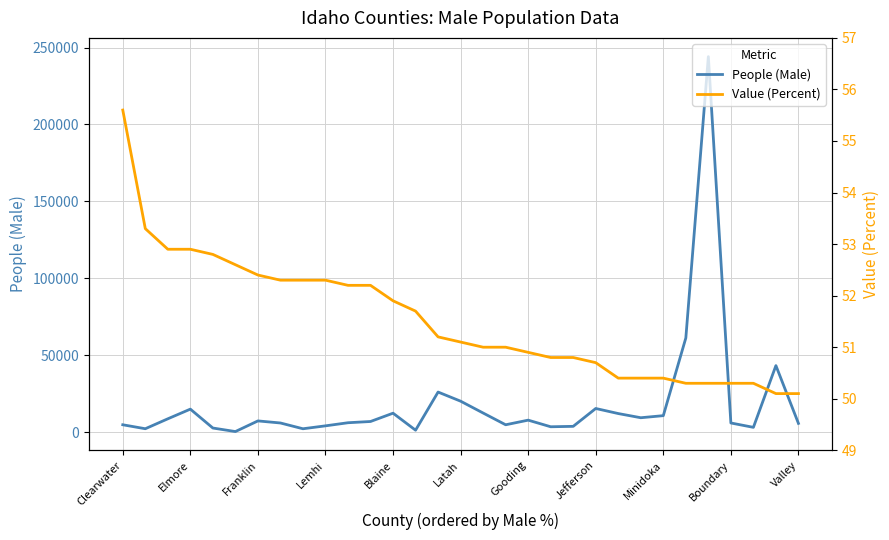

Which series has the largest total across all categories?

People (Male)